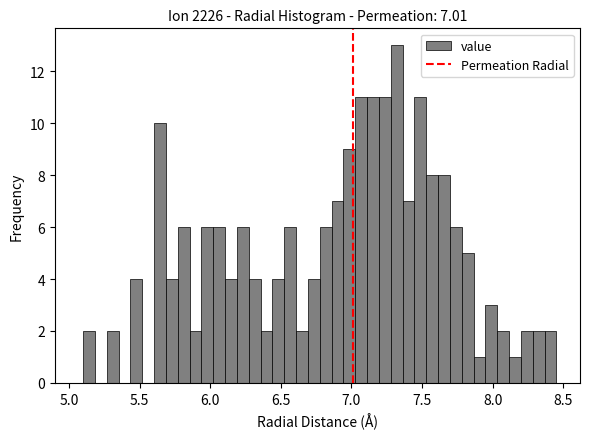

Read against the x-axis, roughly where is the centre of the tallest bar?

7.30